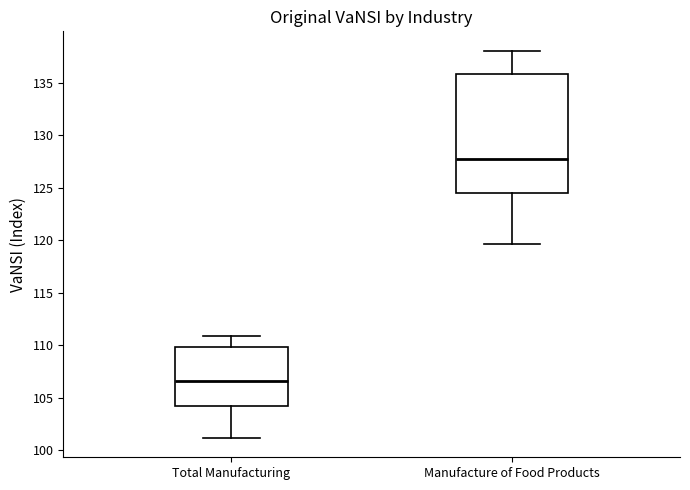

Which box has the highest median line?

Manufacture of Food Products